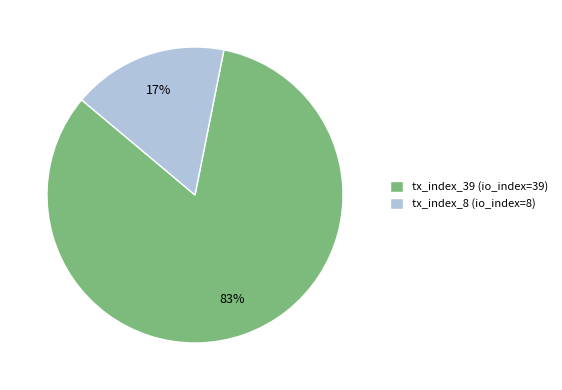

Does tx_index_8 account for over 50% of the chart?

No